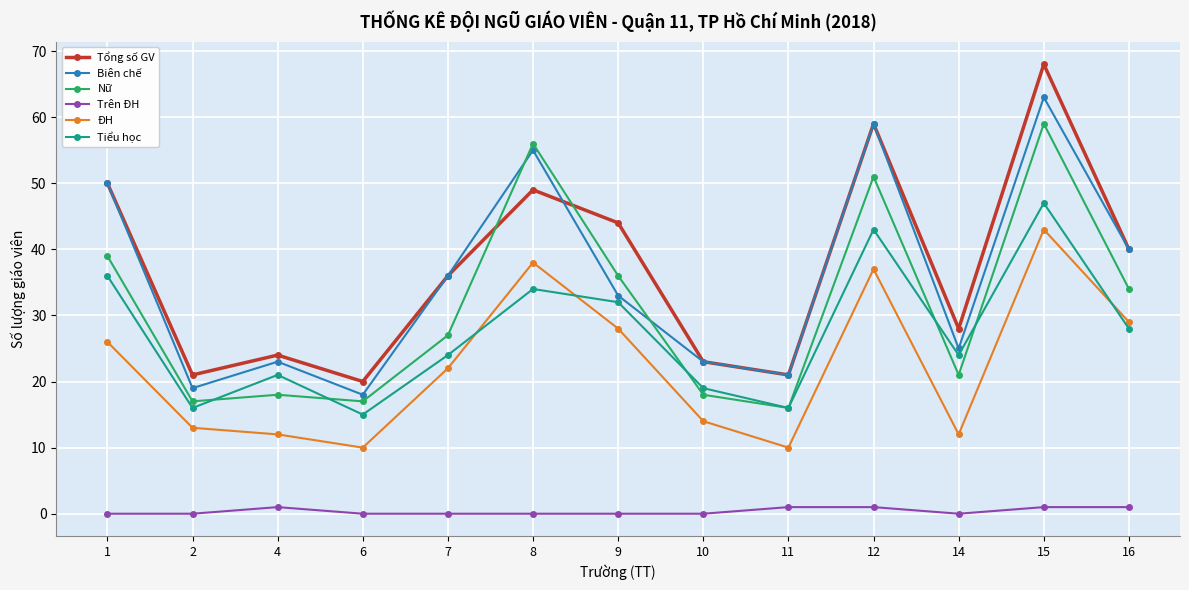

How many intersections are there between Tiểu học and ĐH?

3